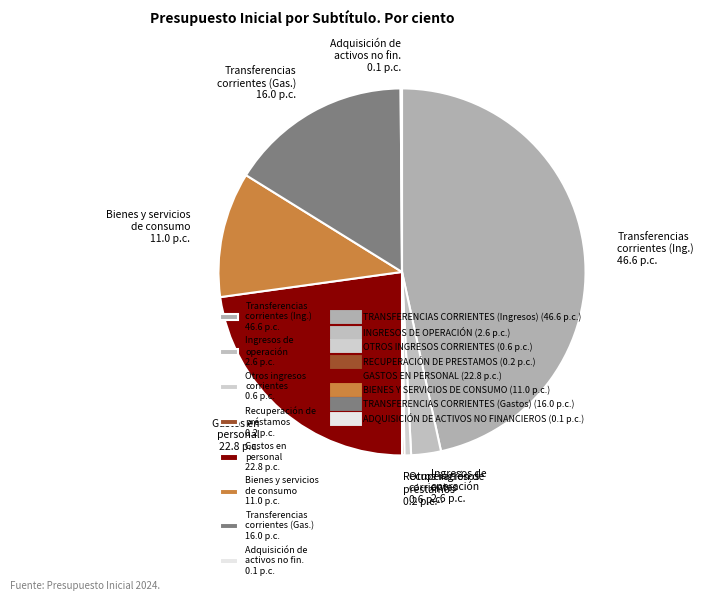

True or false: Transferencias corrientes (Gas.) 16.0 p.c. accounts for 23% of the total.

False